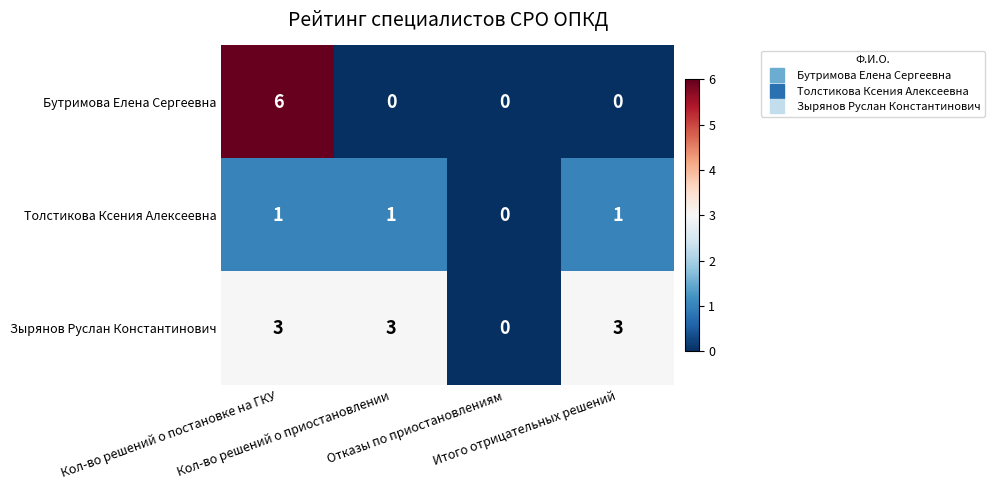

Which series has the widest spread of values?

Бутримова Елена Сергеевна